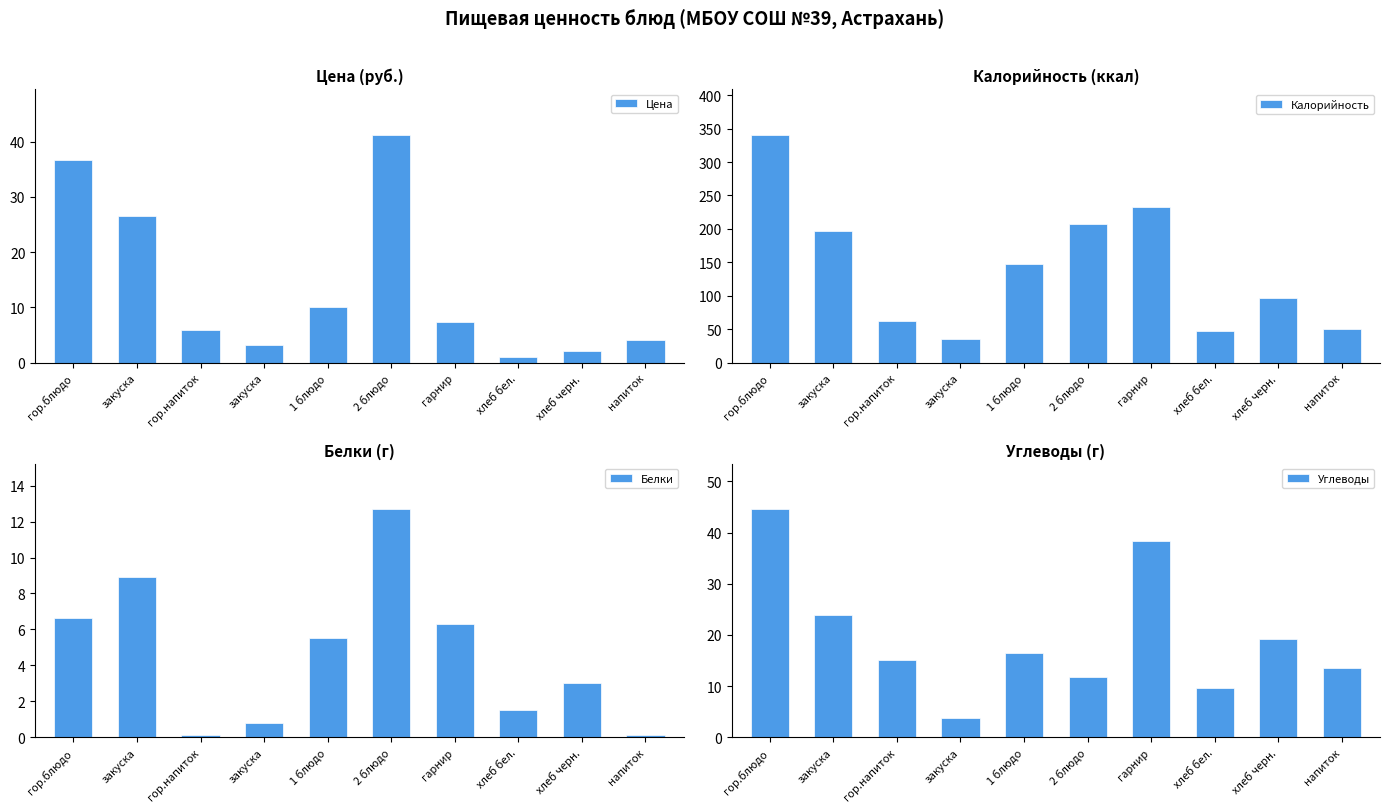

What is the approximate value of Калорийность at закуска?

197.2